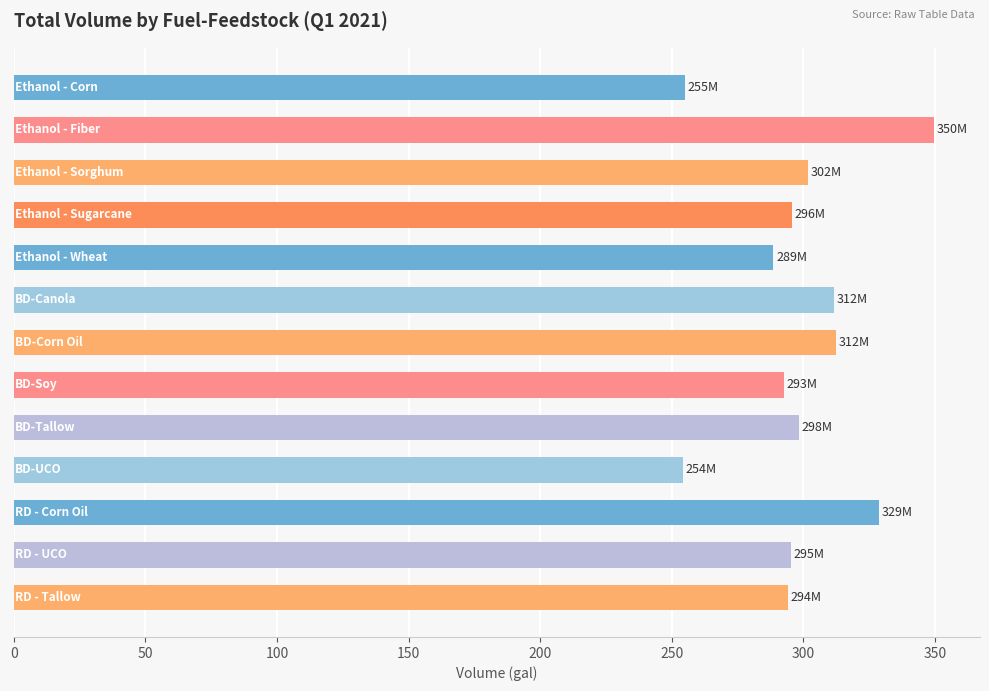

What is the greatest value displayed?

349.7